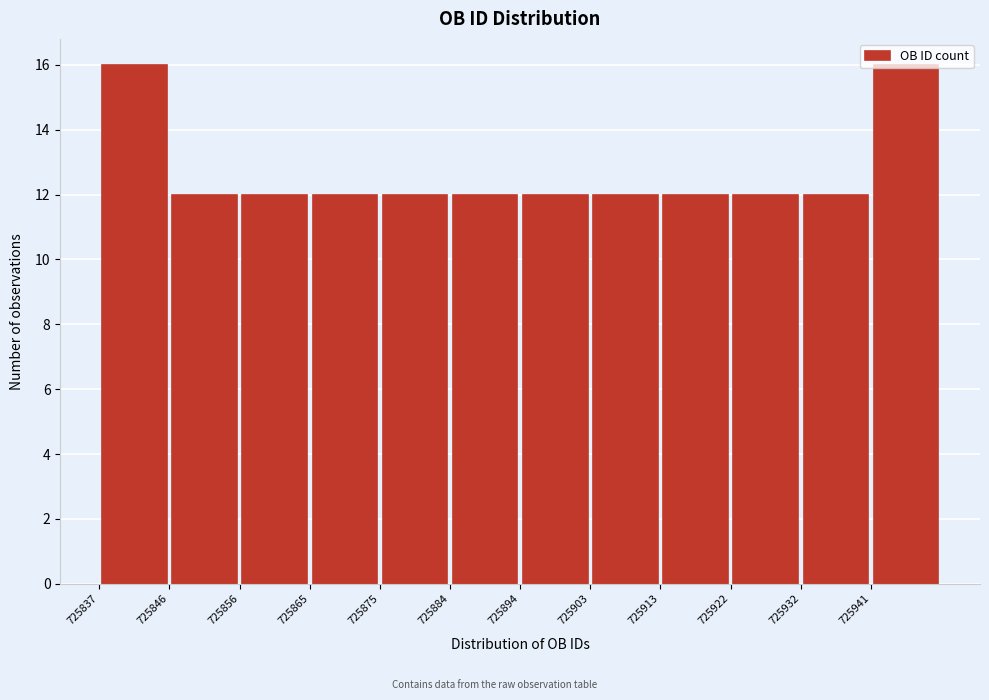

Reading left to right, transcribe this chart: for each bar, give the range it covers on the x-axis and its height. Neither the bar edges nor the heights are printed on the chart, so give them approximately, as read against the axes.

725837.0 to 725846.5: 16
725846.5 to 725856.0: 12
725856.0 to 725865.5: 12
725865.5 to 725875.0: 12
725875.0 to 725884.5: 12
725884.5 to 725894.0: 12
725894.0 to 725903.5: 12
725903.5 to 725913.0: 12
725913.0 to 725922.5: 12
725922.5 to 725932.0: 12
725932.0 to 725941.5: 12
725941.5 to 725951.0: 16